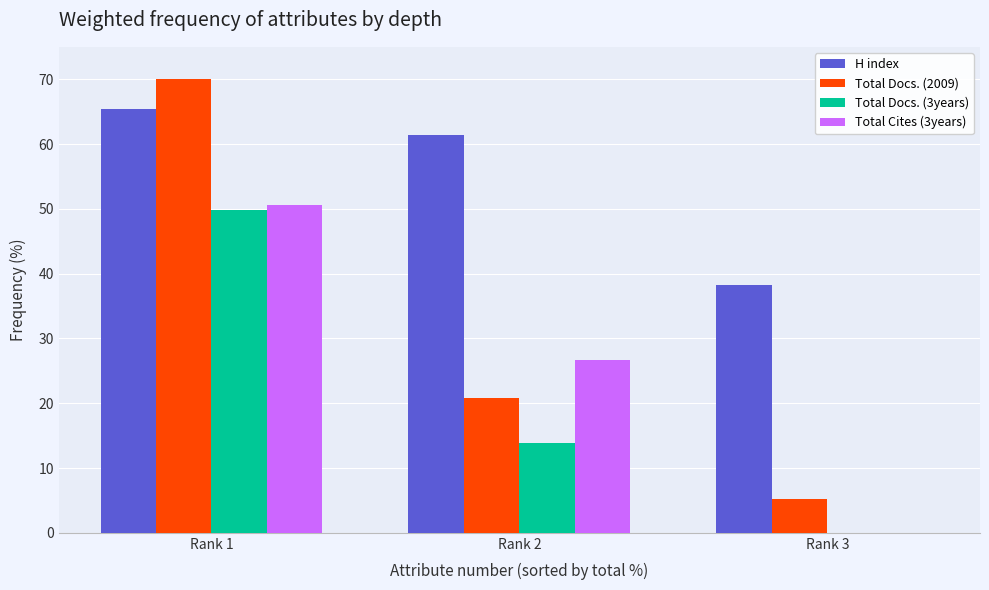

Reading right to left, transcribe all the data shown in this chart.

H index: Rank 3=38.3	Rank 2=61.4	Rank 1=65.4
Total Docs. (2009): Rank 3=5.3	Rank 2=20.8	Rank 1=70.0
Total Docs. (3years): Rank 3=0.0	Rank 2=13.9	Rank 1=49.9
Total Cites (3years): Rank 3=0.0	Rank 2=26.7	Rank 1=50.5